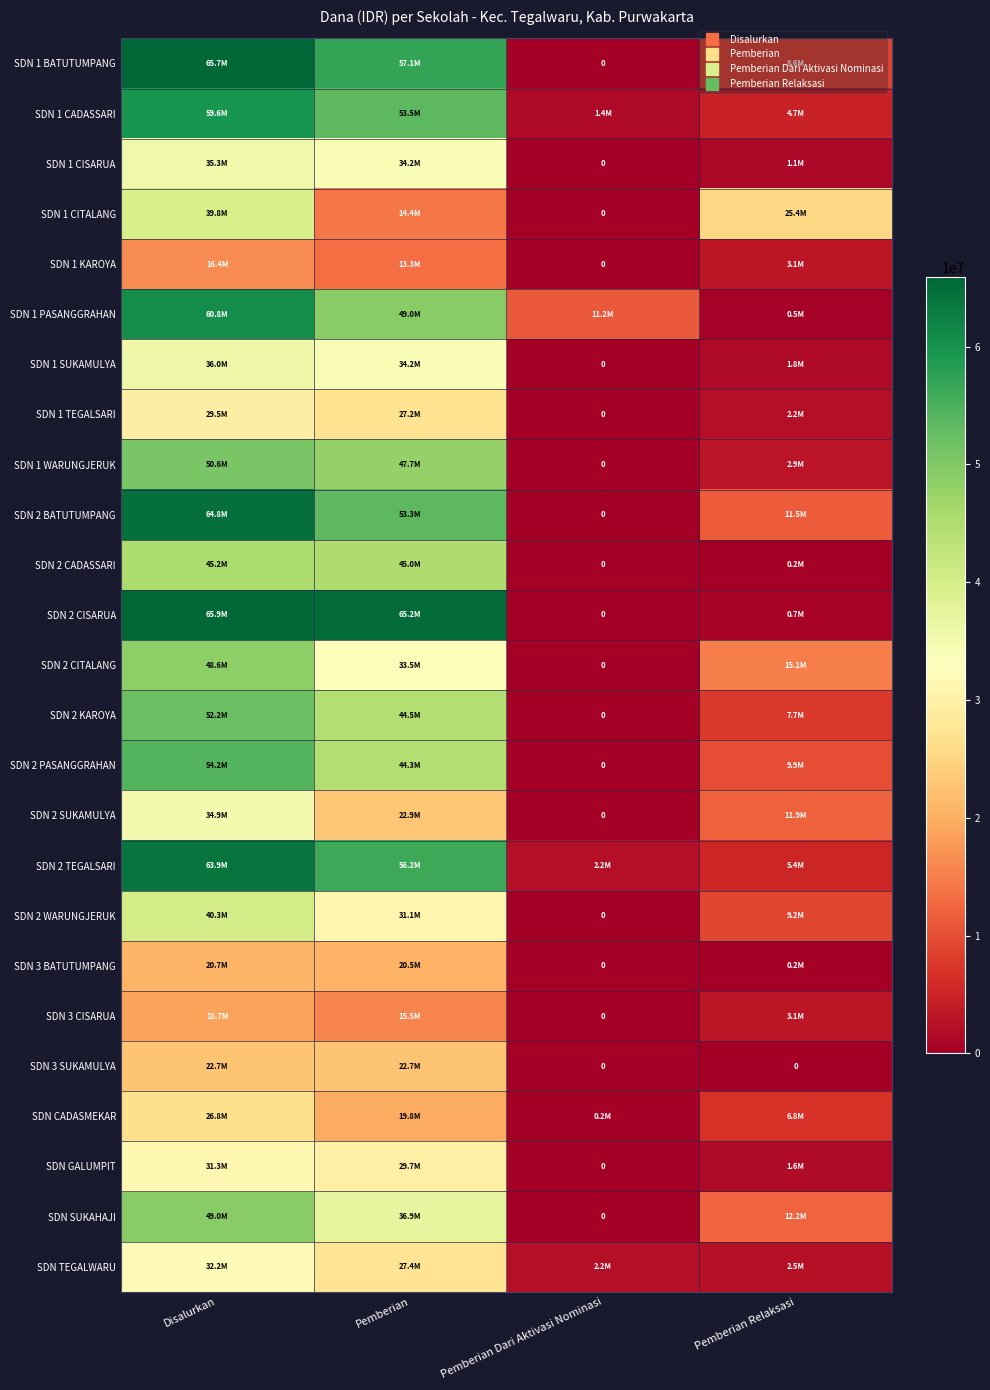

Rank the categories by SDN 2 CISARUA value from highest to lowest.

Disalurkan, Pemberian, Pemberian Relaksasi, Pemberian Dari Aktivasi Nominasi